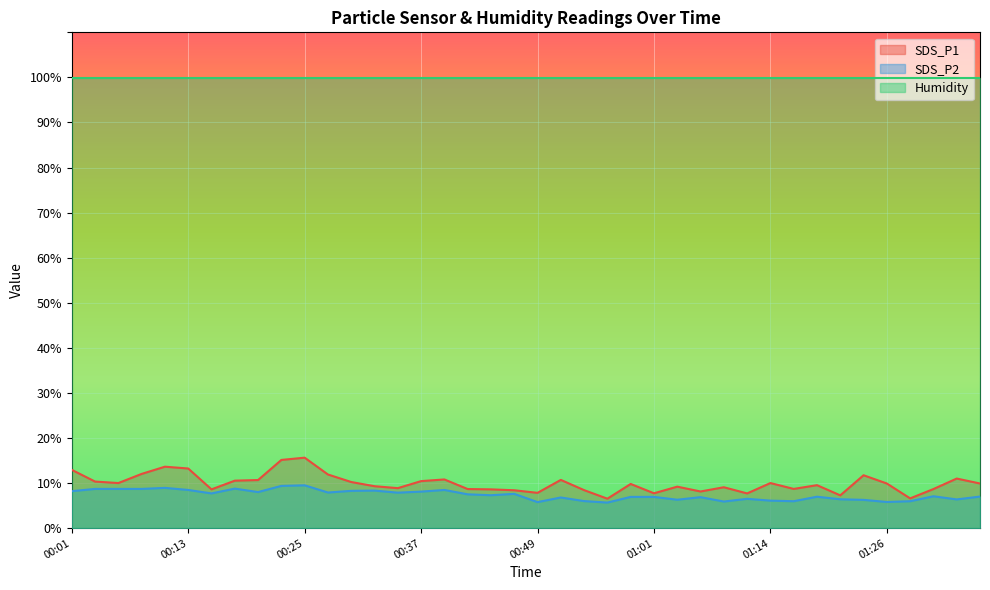

True or false: SDS_P2 has more than 0 interior local peaks.

True